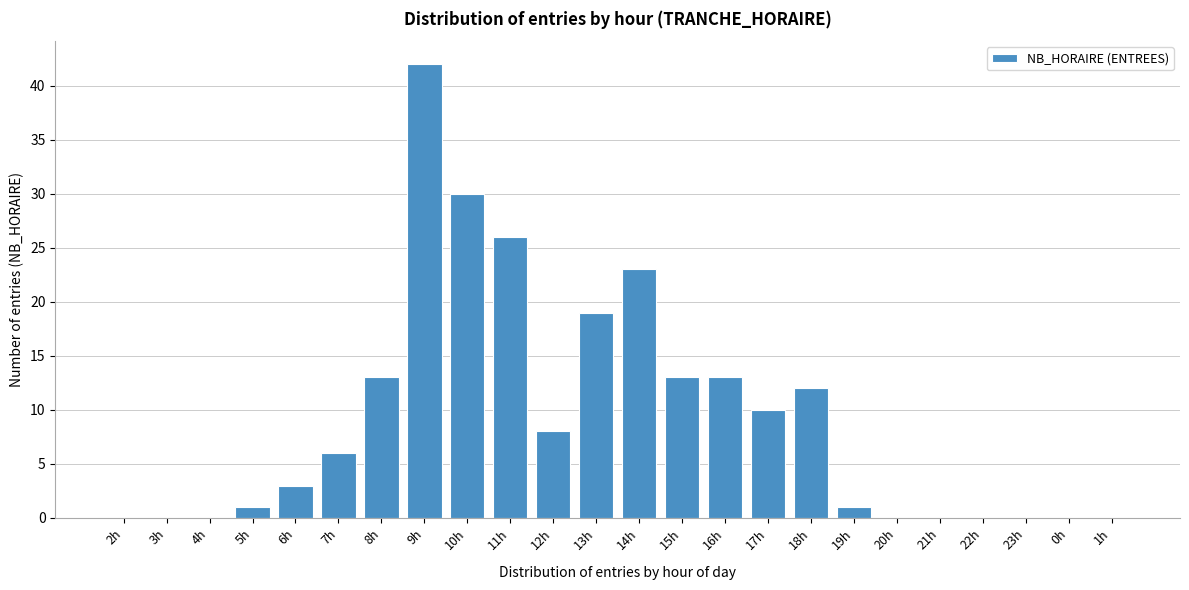

Reading left to right, list all the values displayed in this chart.

2h=0	3h=0	4h=0	5h=1	6h=3	7h=6	8h=13	9h=42	10h=30	11h=26	12h=8	13h=19	14h=23	15h=13	16h=13	17h=10	18h=12	19h=1	20h=0	21h=0	22h=0	23h=0	0h=0	1h=0